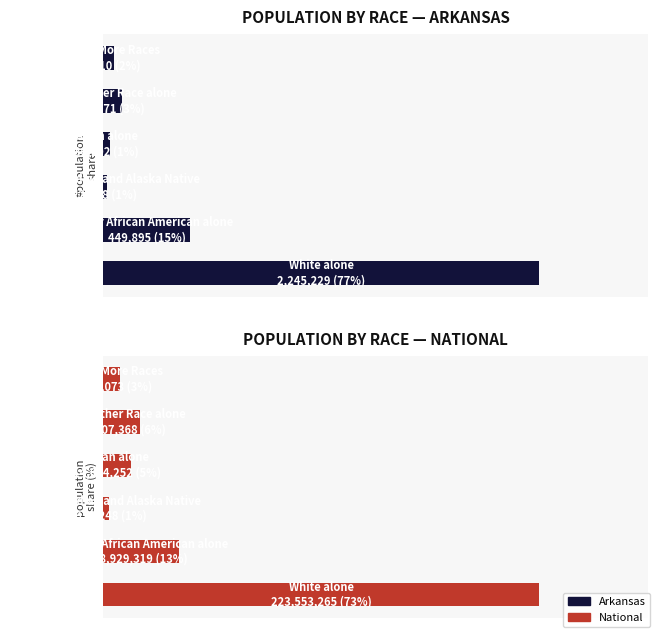

How many values in the Arkansas series are below 3?

3